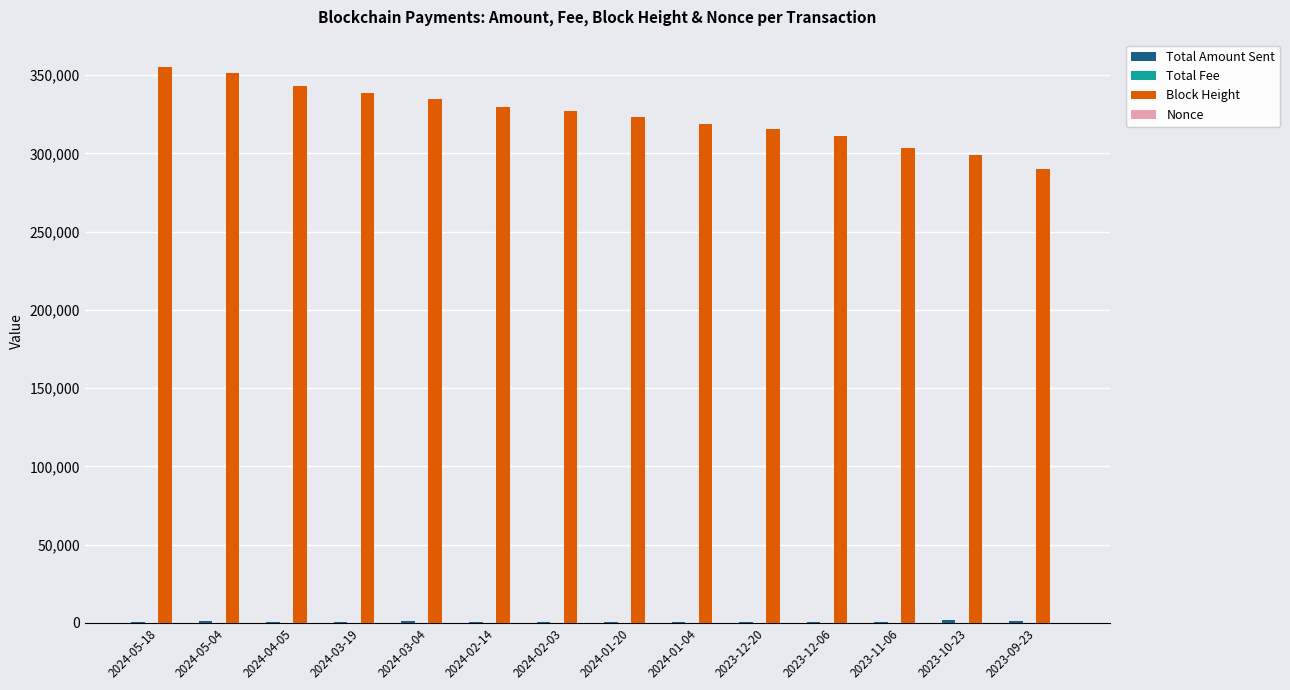

Is it true that Block Height equals 290051.0 at 2023-09-23?

True